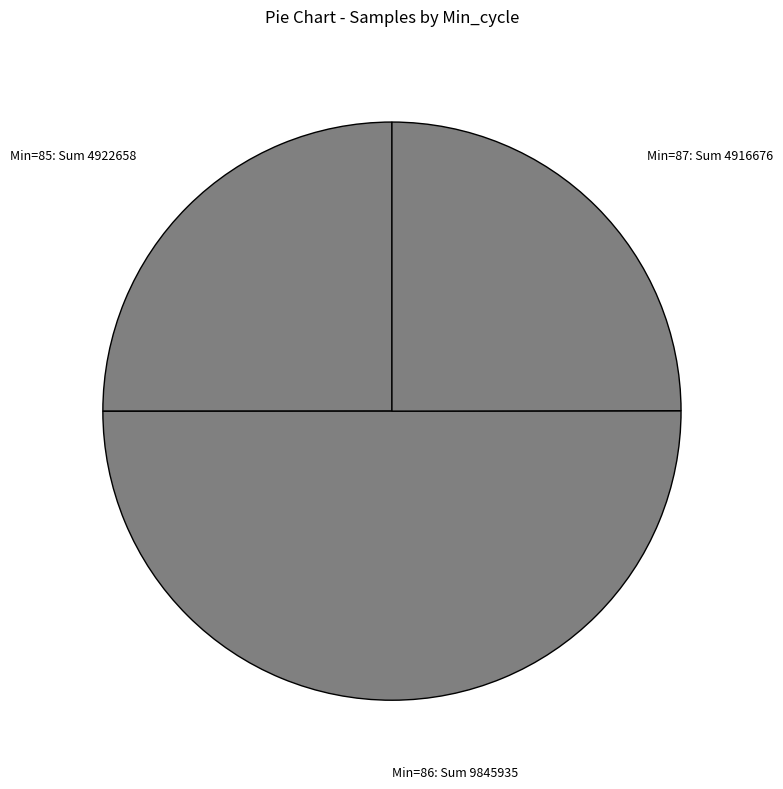

How many segments does this pie chart have?

3